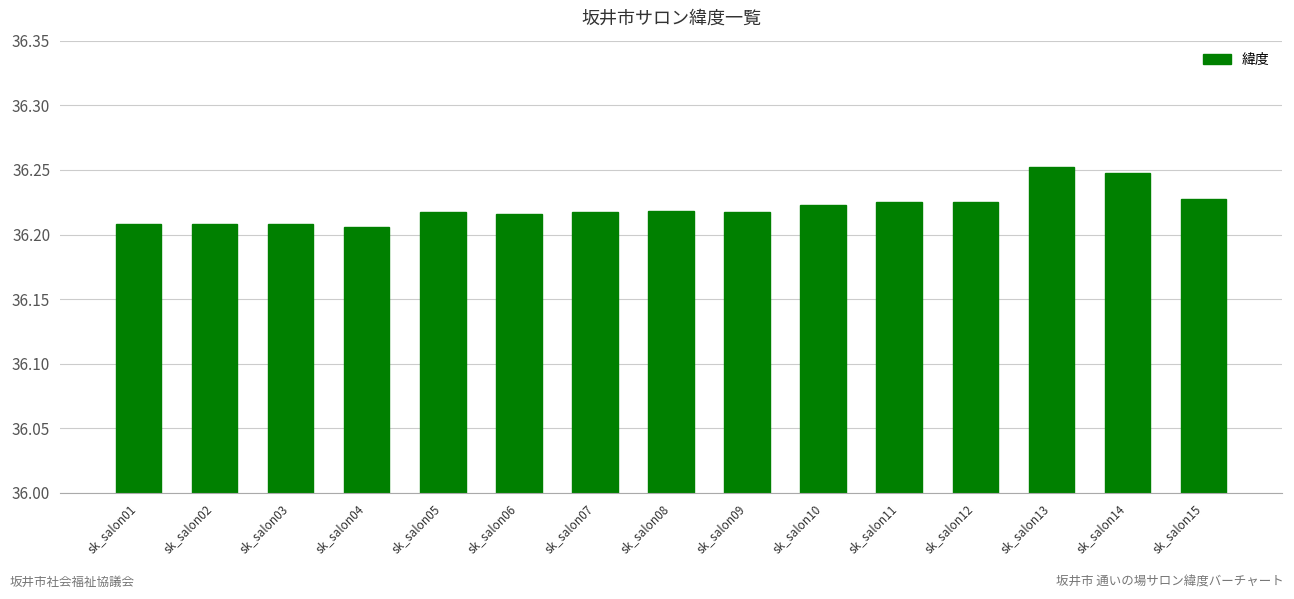

What is the sum of all values?

543.3